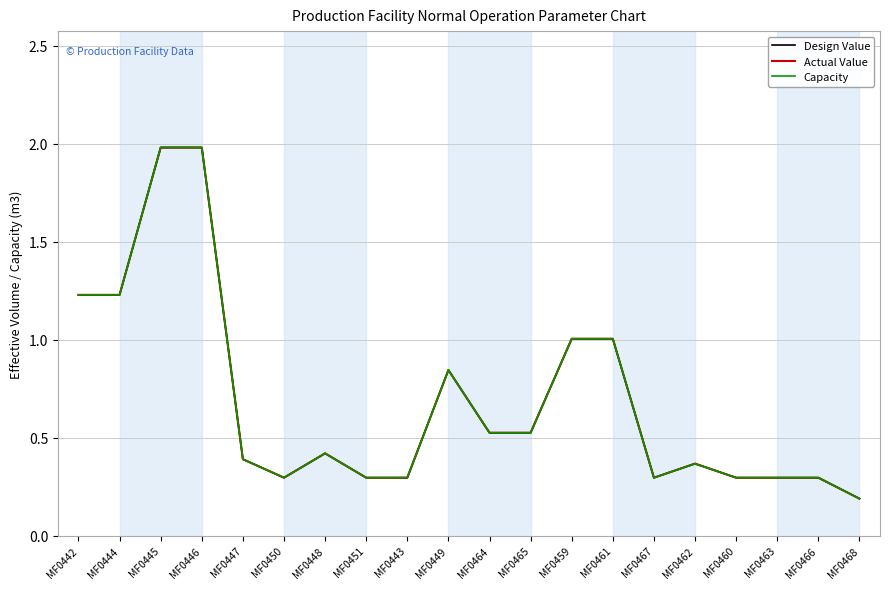

Does the chart have visible grid lines?

Yes